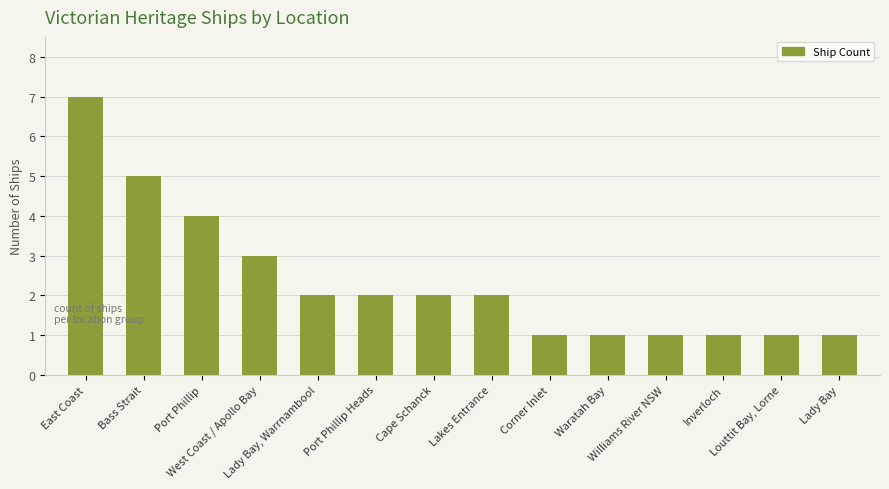

What is the maximum value shown in the chart?

7